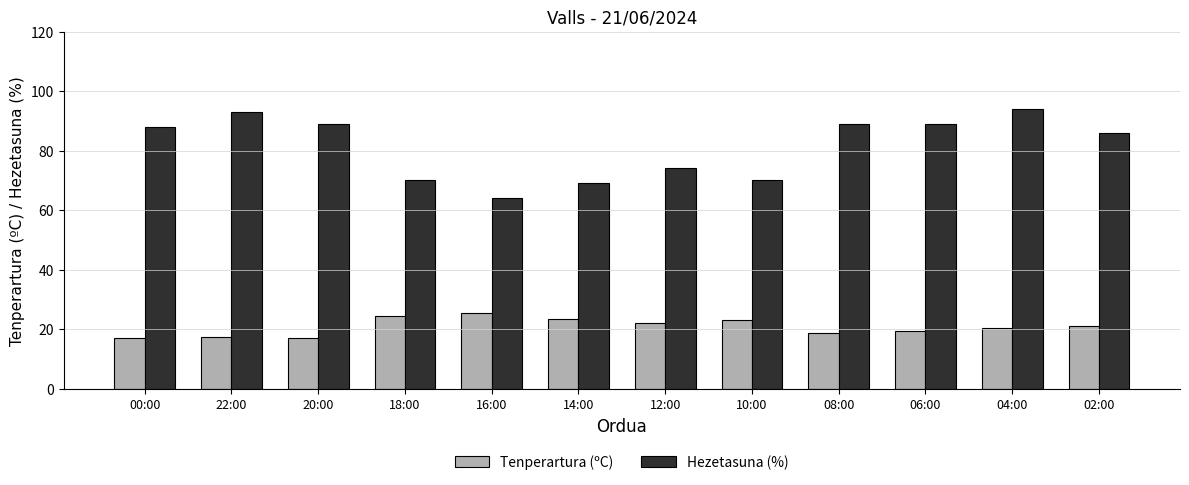

What is the total value across all series at 04:00?

114.5